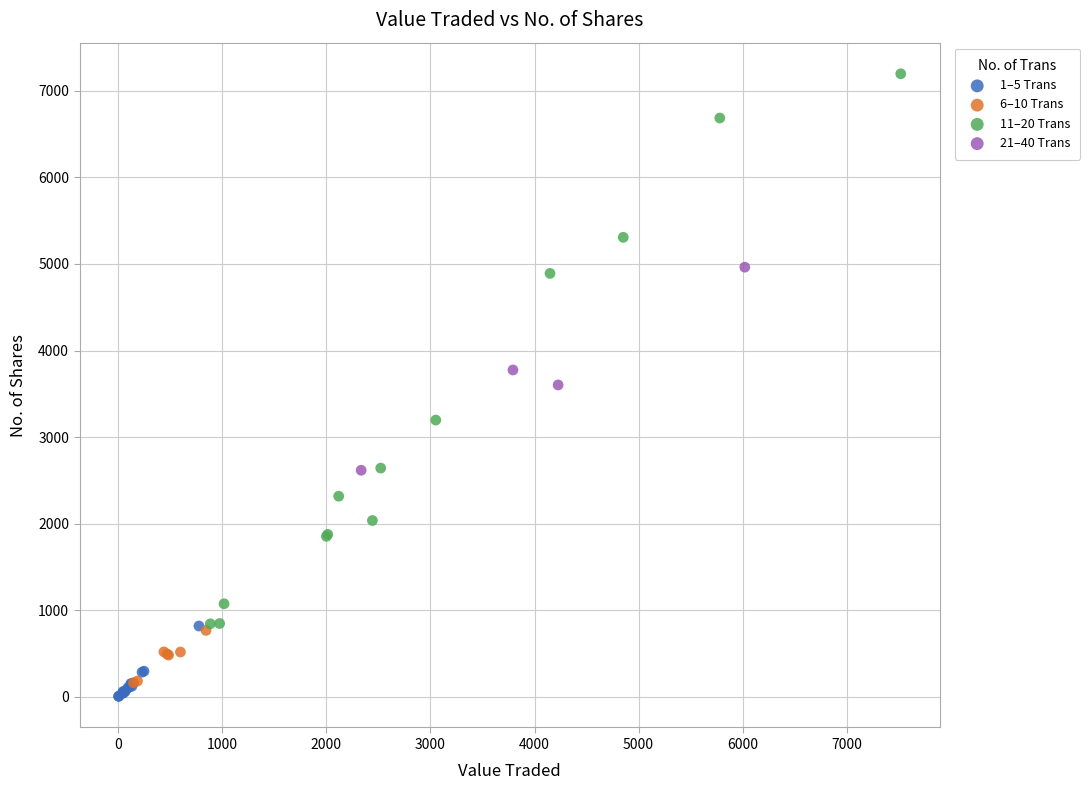

Which series has the widest spread of Y values?

11–20 Trans